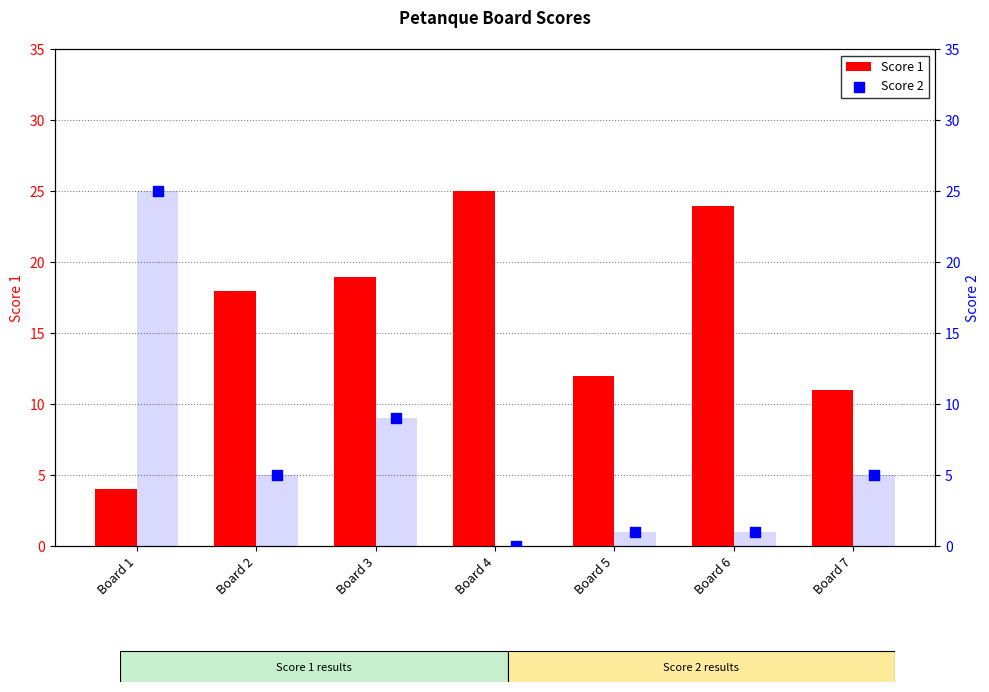

At which category is the sum across all series the highest?

Board 1